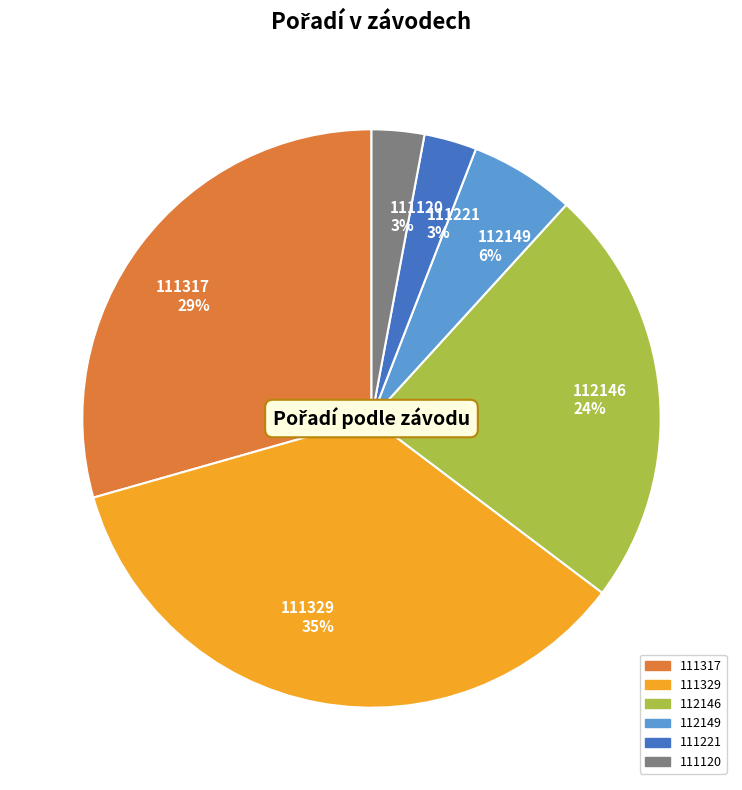

Is it true that 112146 is 24% of the pie?

True